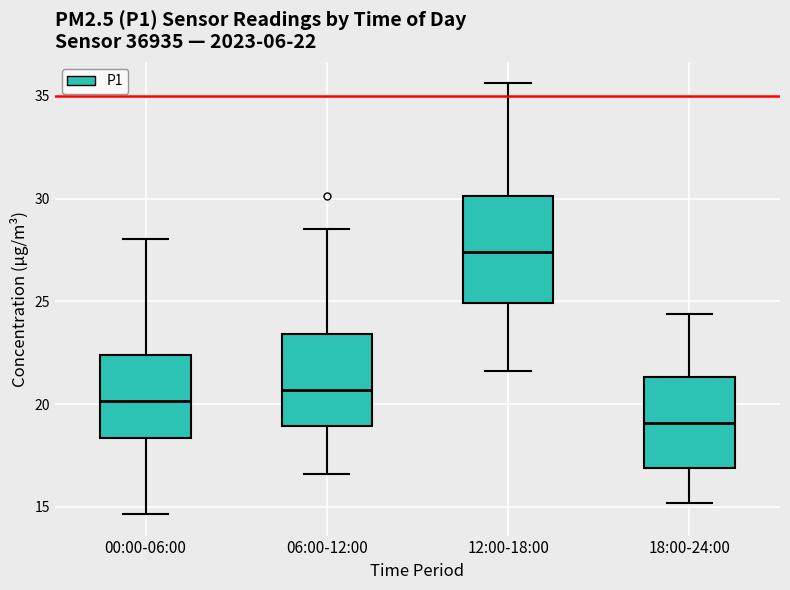

Which box is the tallest, from its lower edge to its upper edge?

12:00-18:00